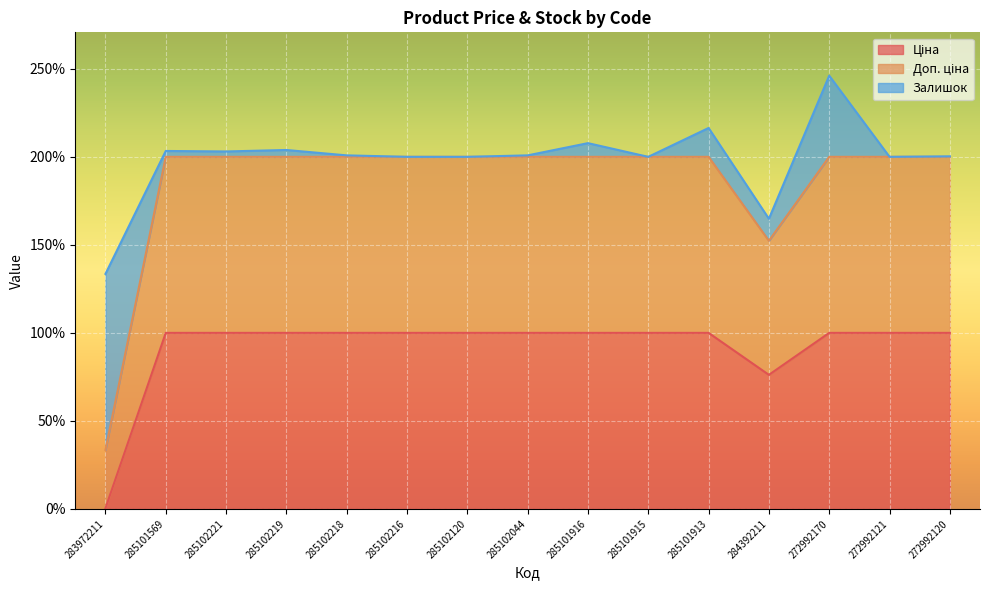

What is the label of the 8th point from the right?

285102044